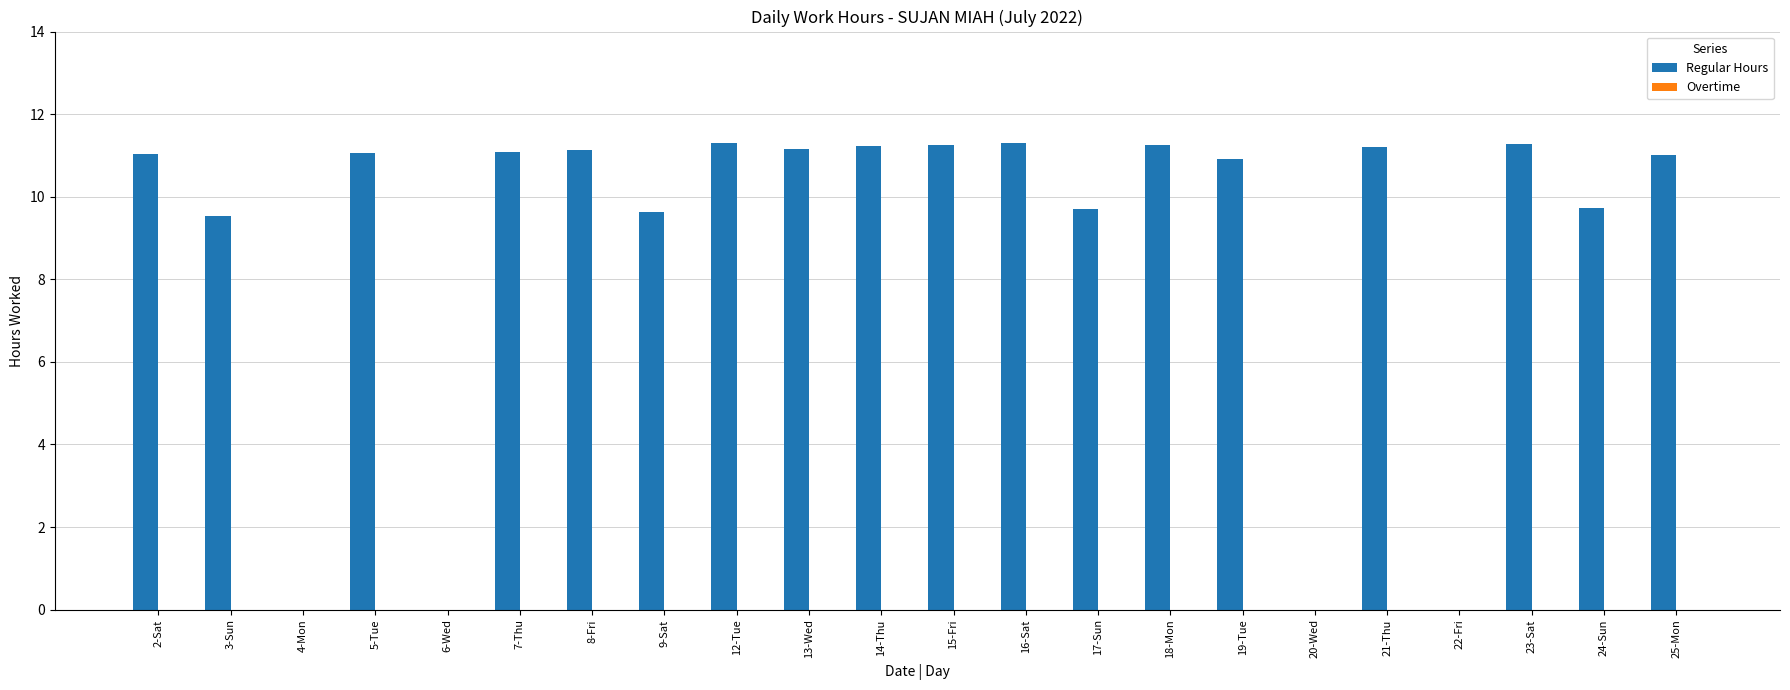

What is the maximum value shown in the chart?

11.3